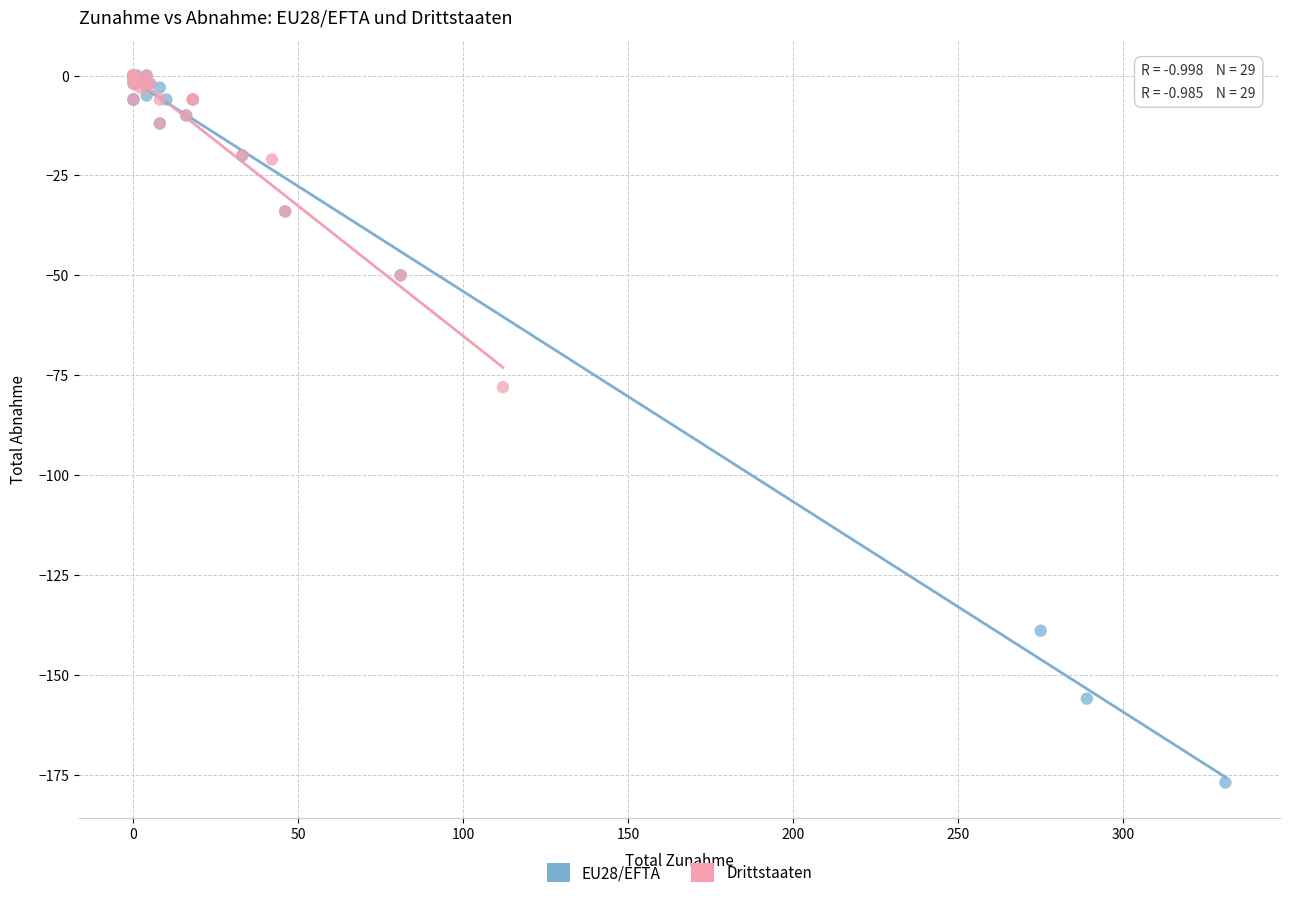

Which series has the widest spread of Y values?

EU28/EFTA